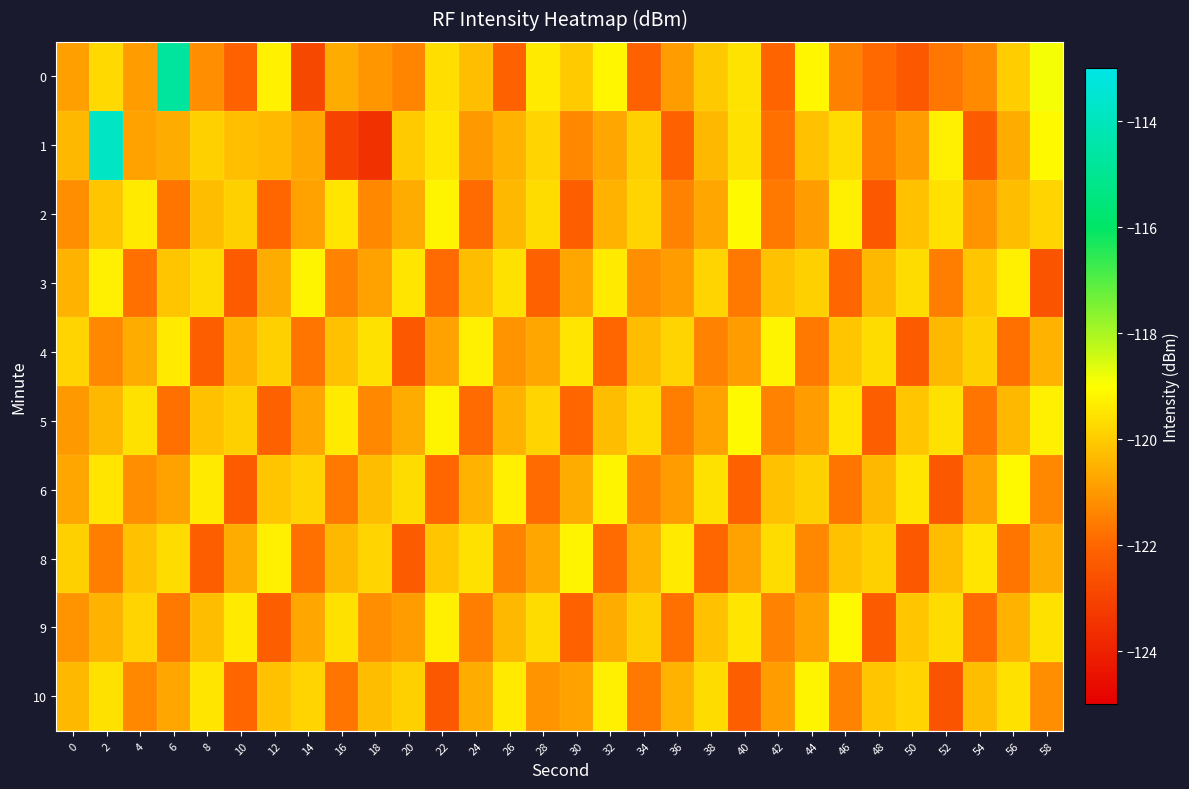

At which category is the sum across all series the highest?

2